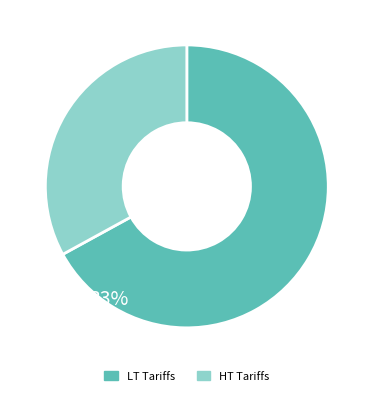

Is there a majority slice in this chart?

Yes